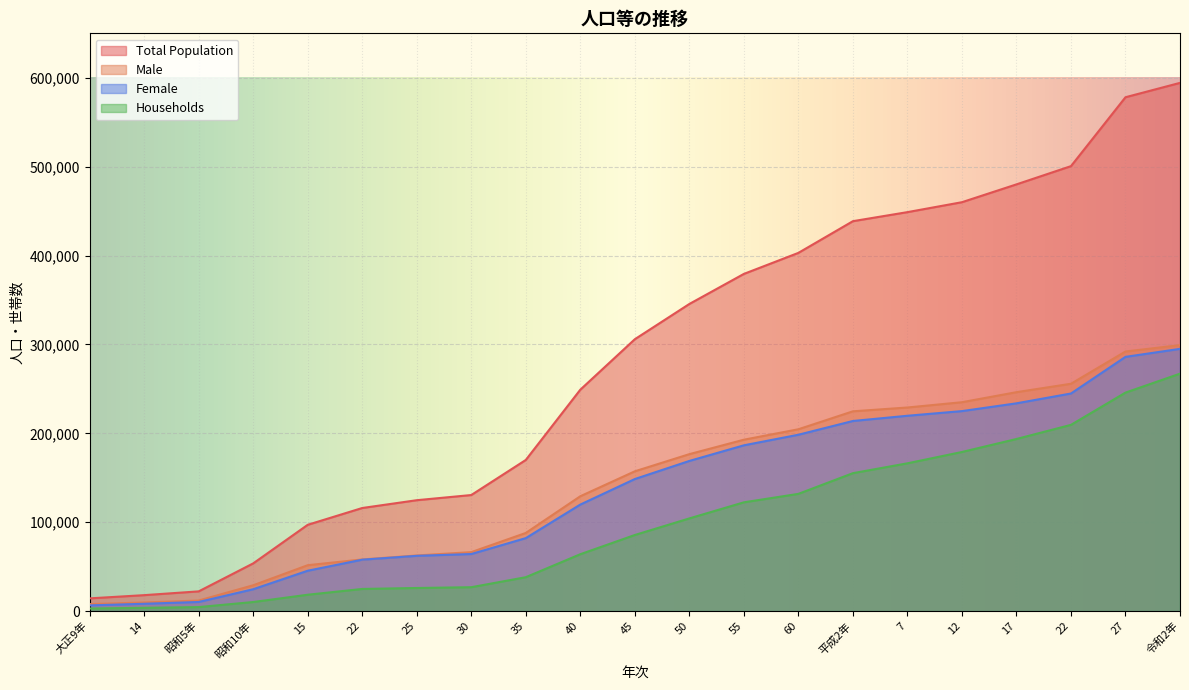

How many lines are shown in the chart?

4